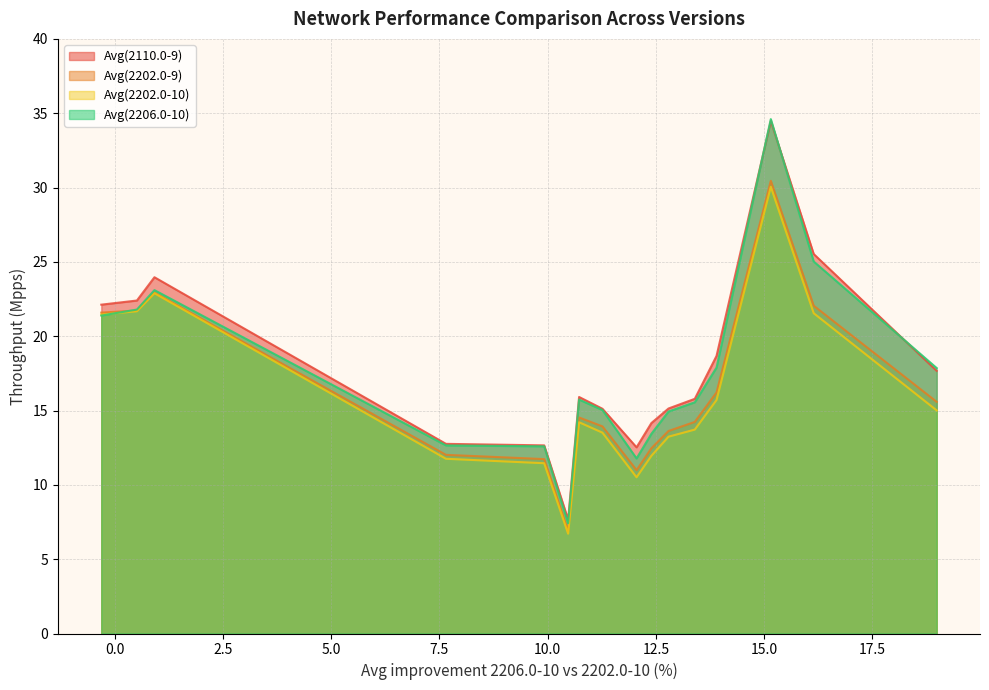

The value of Avg(2206.0-10) at 64b-2t1c-avf-ethip4-ip4scale20k is 29.1. True or false?

False